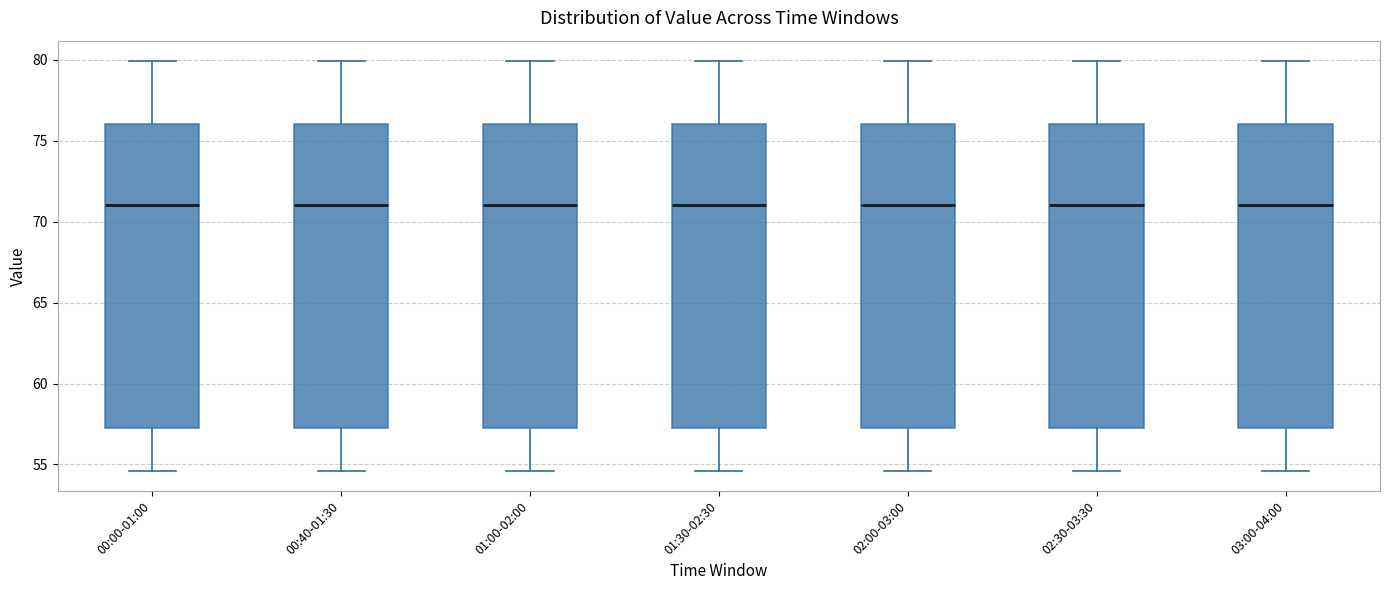

Reading left to right, read every box against the y-axis: the position of its median line, the range the box covers, and the ends of its whiskers. The values are not printed on the chart, so give them approximately, as read against the axis.

00:00-01:00: median 71.0, box 57.0 to 76.0, whiskers 54.5 to 80.0
00:40-01:30: median 71.0, box 57.0 to 76.0, whiskers 54.5 to 80.0
01:00-02:00: median 71.0, box 57.0 to 76.0, whiskers 54.5 to 80.0
01:30-02:30: median 71.0, box 57.0 to 76.0, whiskers 54.5 to 80.0
02:00-03:00: median 71.0, box 57.0 to 76.0, whiskers 54.5 to 80.0
02:30-03:30: median 71.0, box 57.0 to 76.0, whiskers 54.5 to 80.0
03:00-04:00: median 71.0, box 57.0 to 76.0, whiskers 54.5 to 80.0